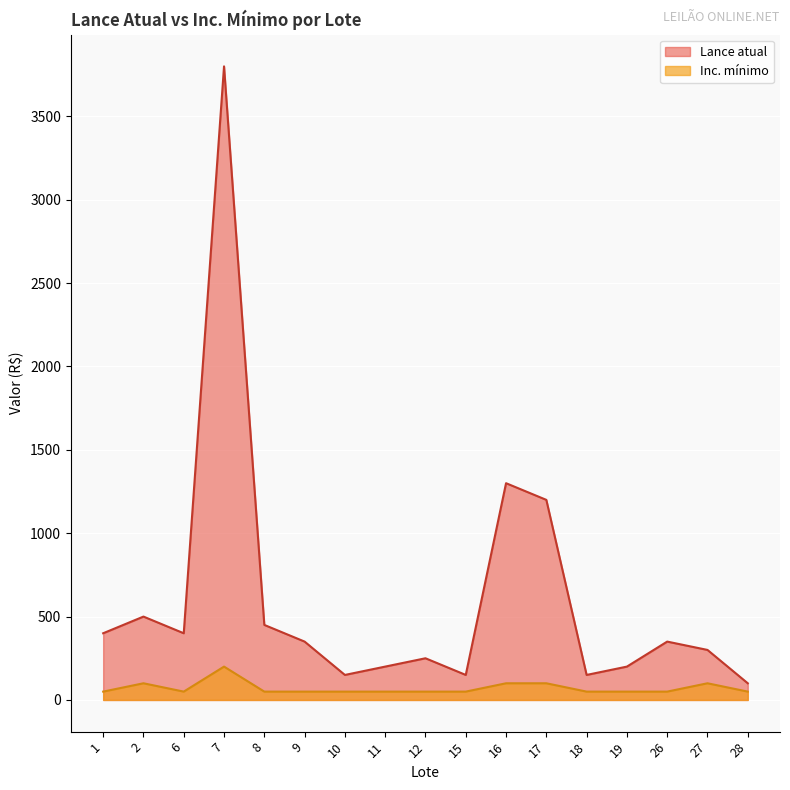

Between 15 and 26, which is larger?

26